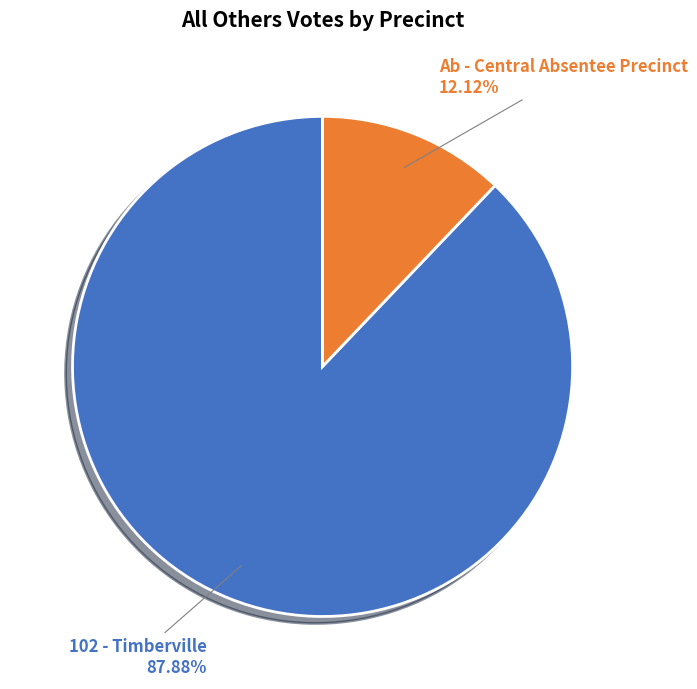

Rank the categories by value from lowest to highest.

Ab - Central Absentee Precinct, 102 - Timberville